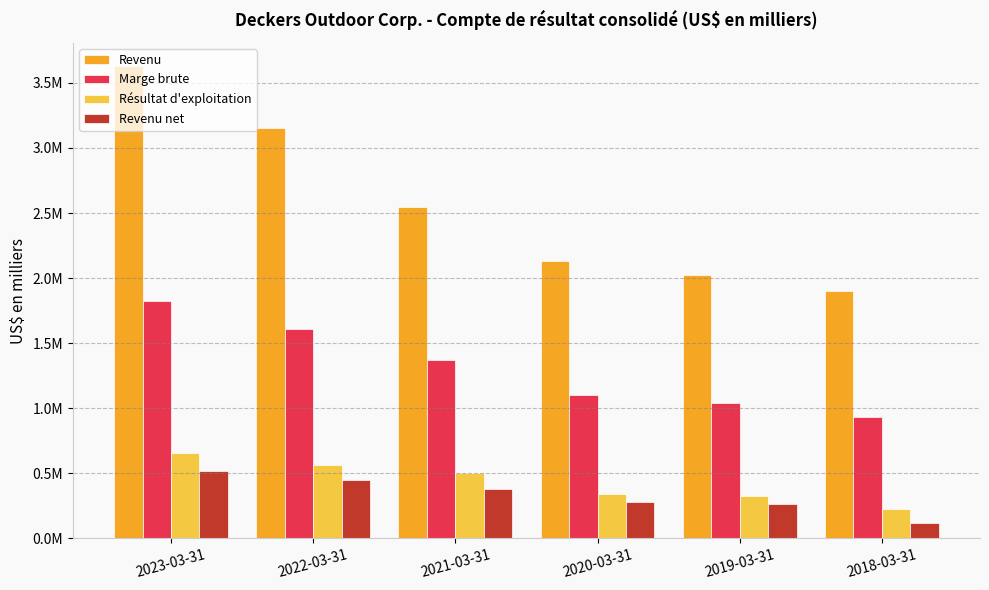

What is the smallest value displayed?

114394